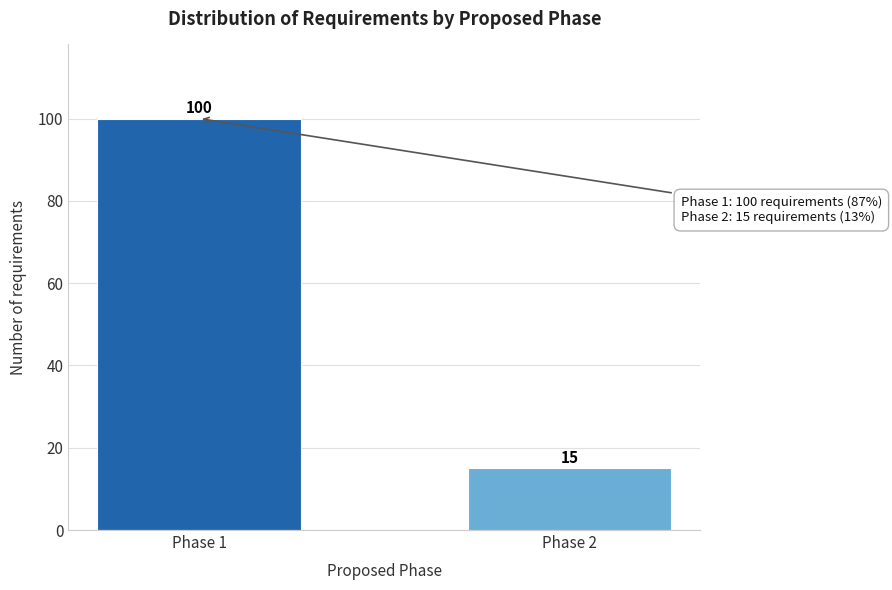

Reading left to right, transcribe all the data shown in this chart.

Phase 1=100	Phase 2=15